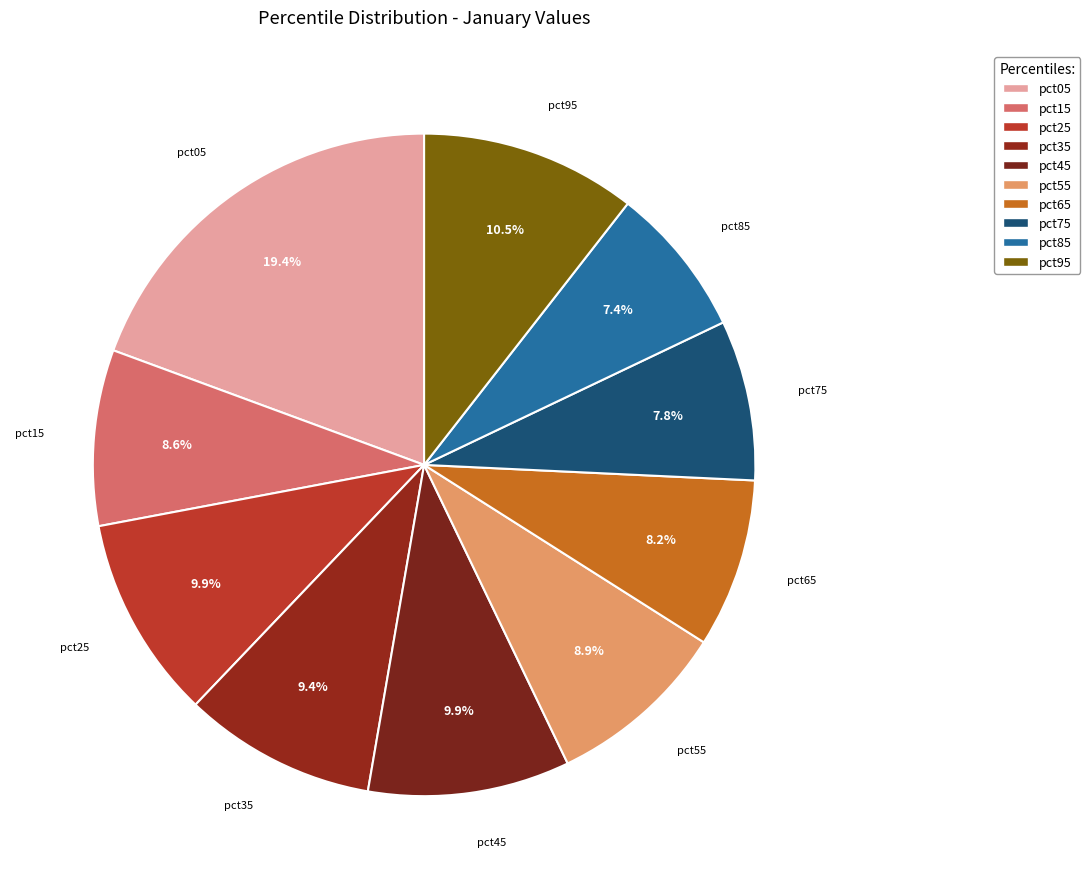

Is pct45 the majority of the pie?

No